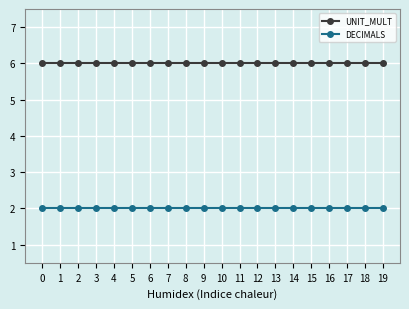

True or false: UNIT_MULT and DECIMALS cross at least once.

False